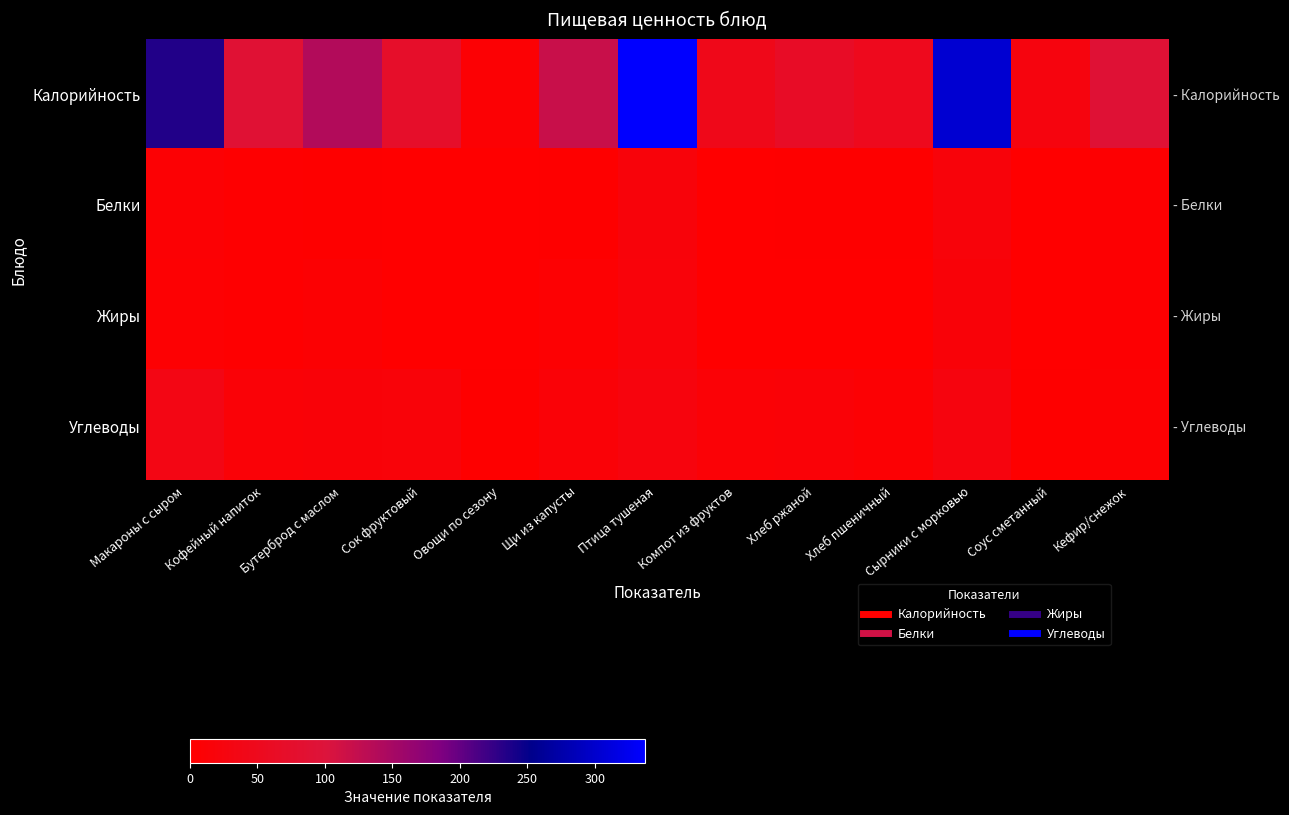

Which series has the widest spread of values?

Калорийность